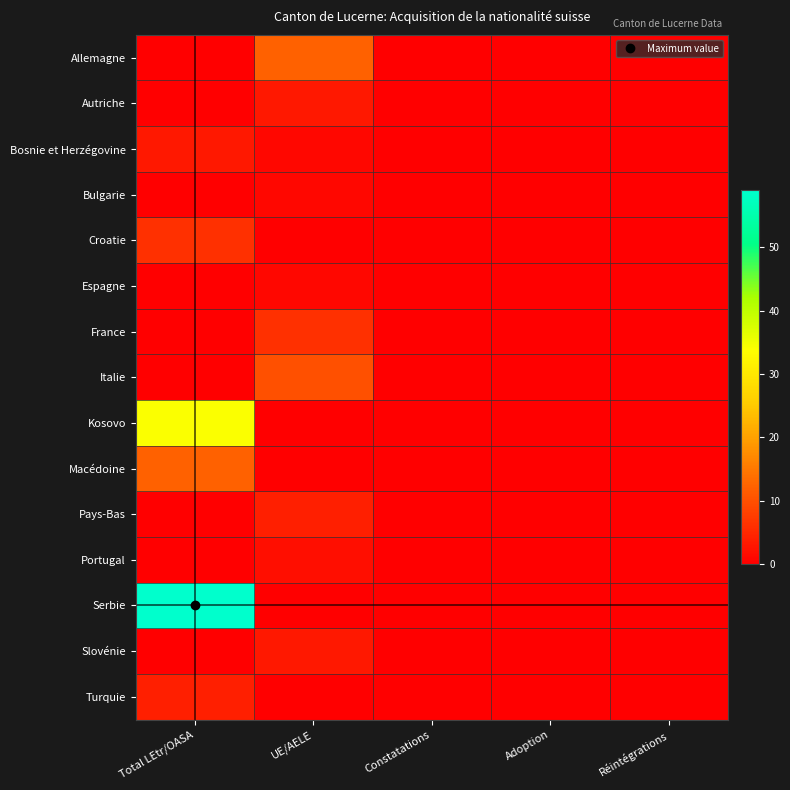

Which series changed the most between Total LEtr/OASA and Réintégrations?

Serbie